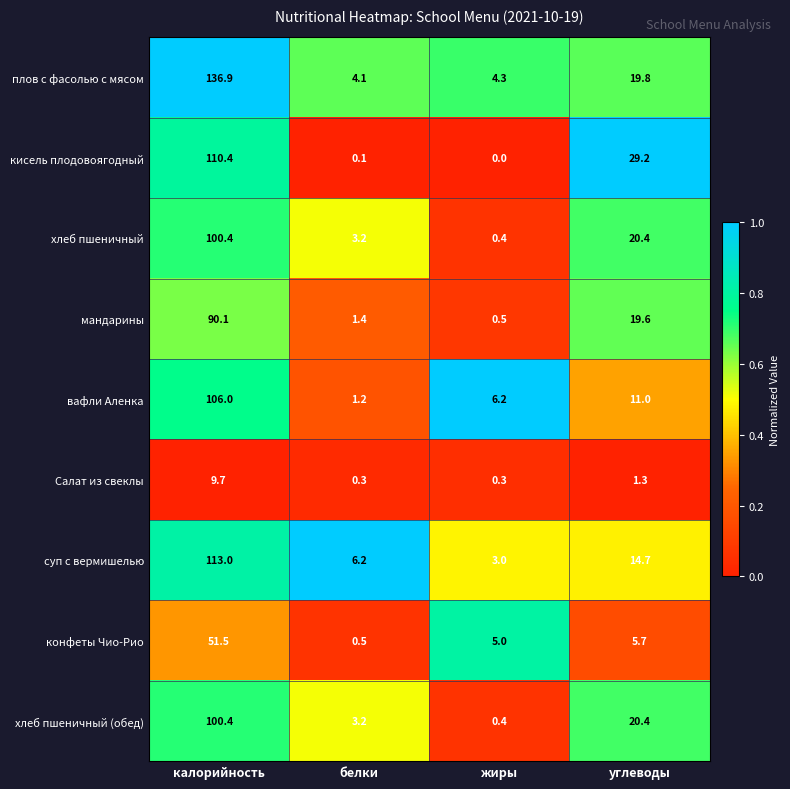

What is the sum of the мандарины values at калорийность and белки?

91.5